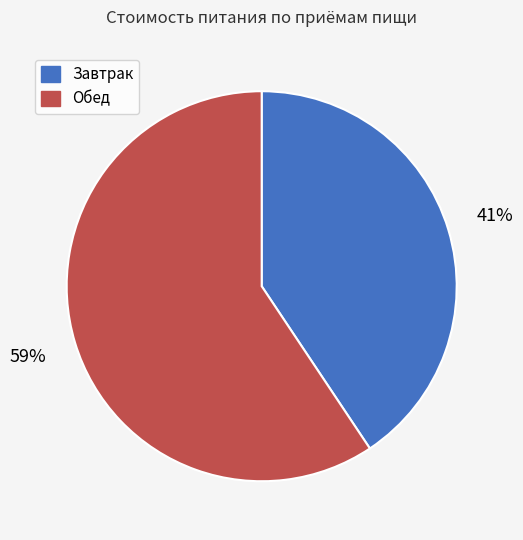

To the nearest percent, what is the average slice percentage?

50%